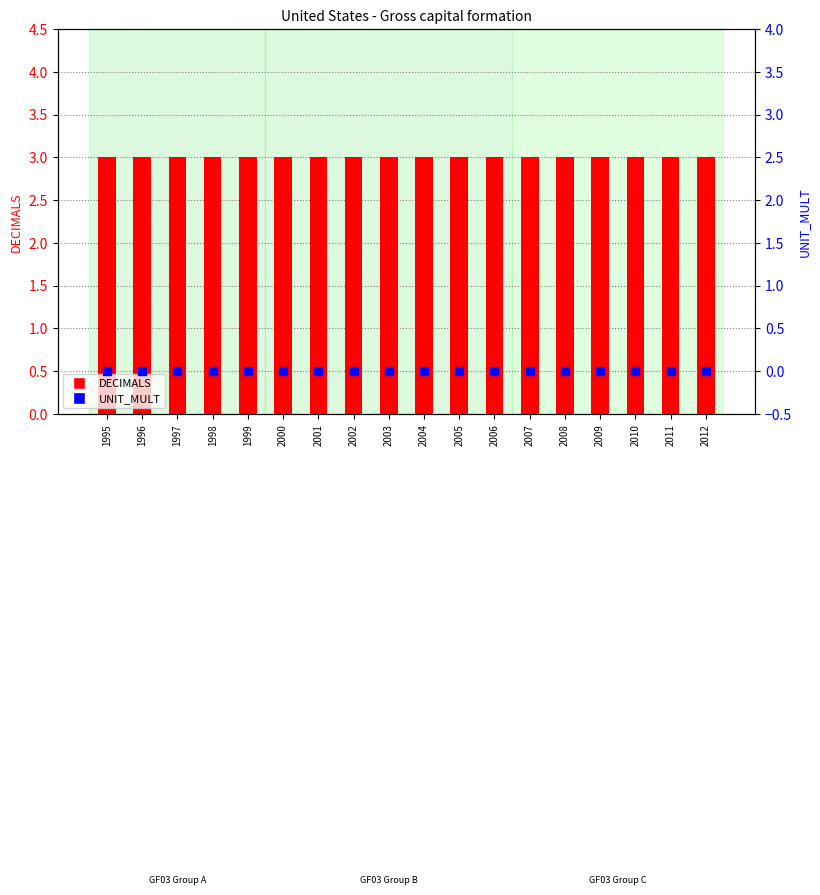

At which category is the sum across all series the highest?

1995